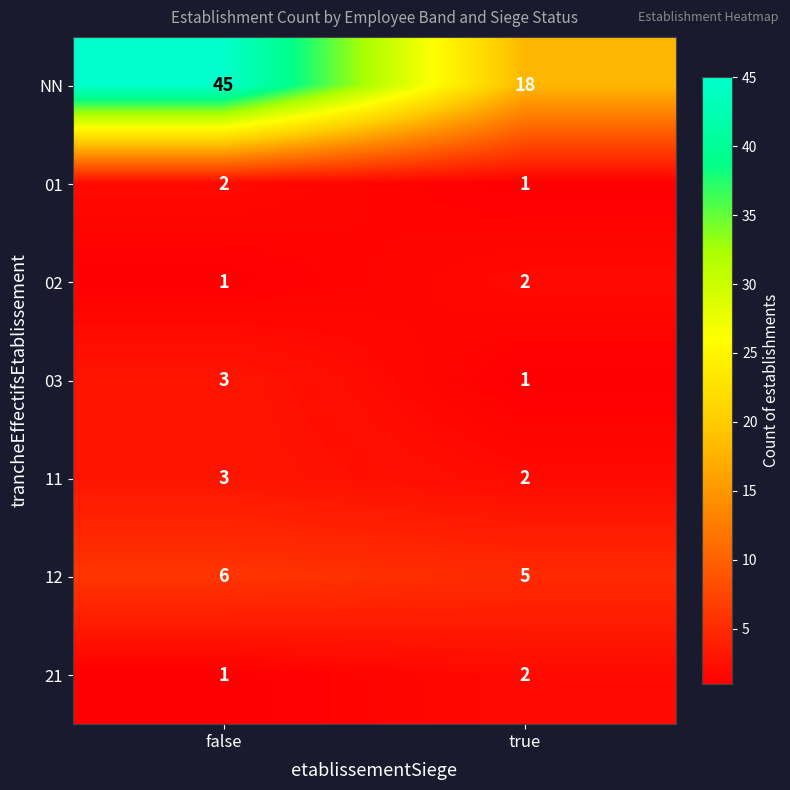

Reading left to right, list all the values displayed in this chart.

NN: 45	18
01: 2	1
02: 1	2
03: 3	1
11: 3	2
12: 6	5
21: 1	2